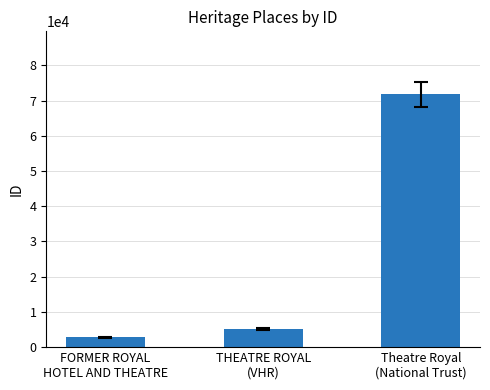

What is the label of the 3rd bar from the left?

Theatre Royal
(National Trust)